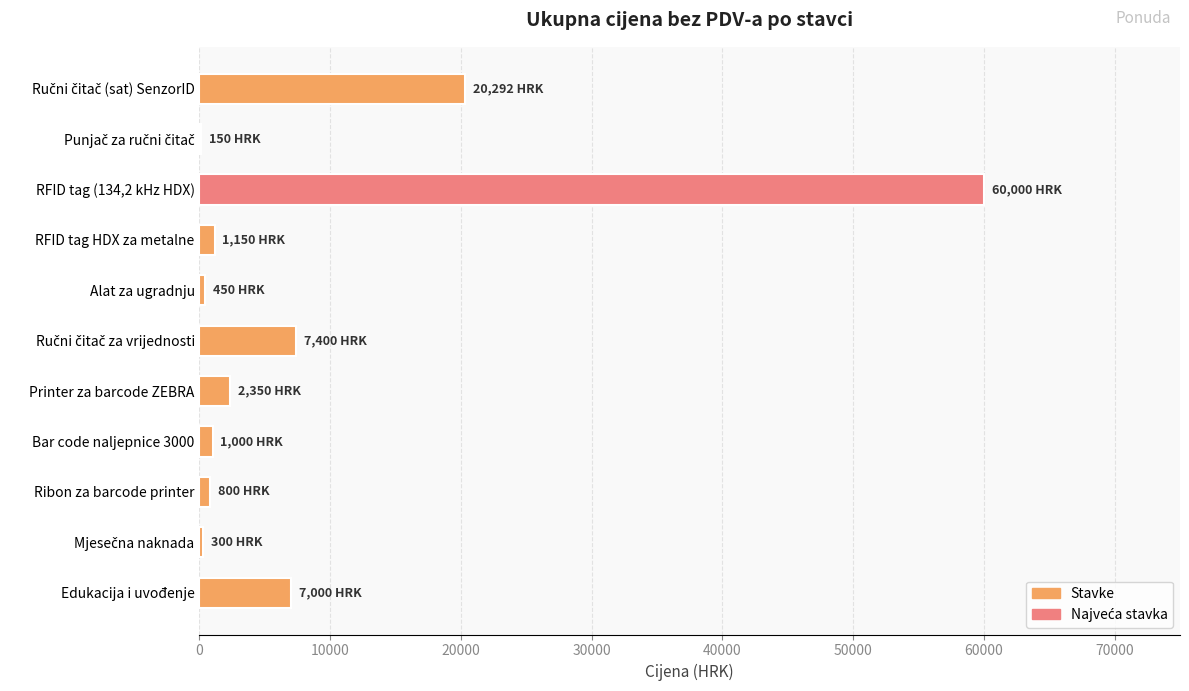

How many series are shown in this chart?

1